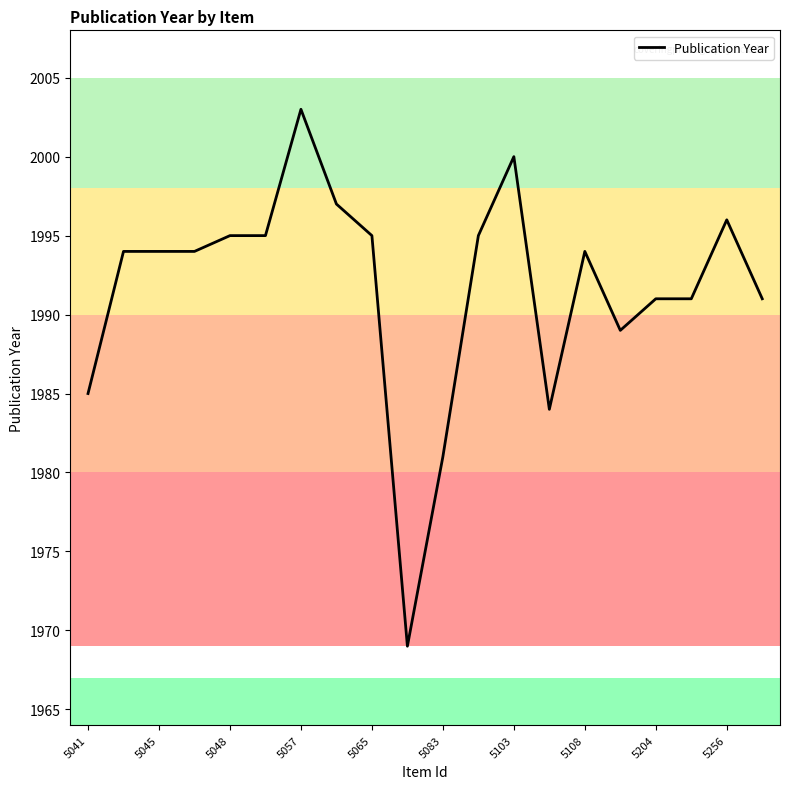

What is the difference between the maximum and minimum values?

34